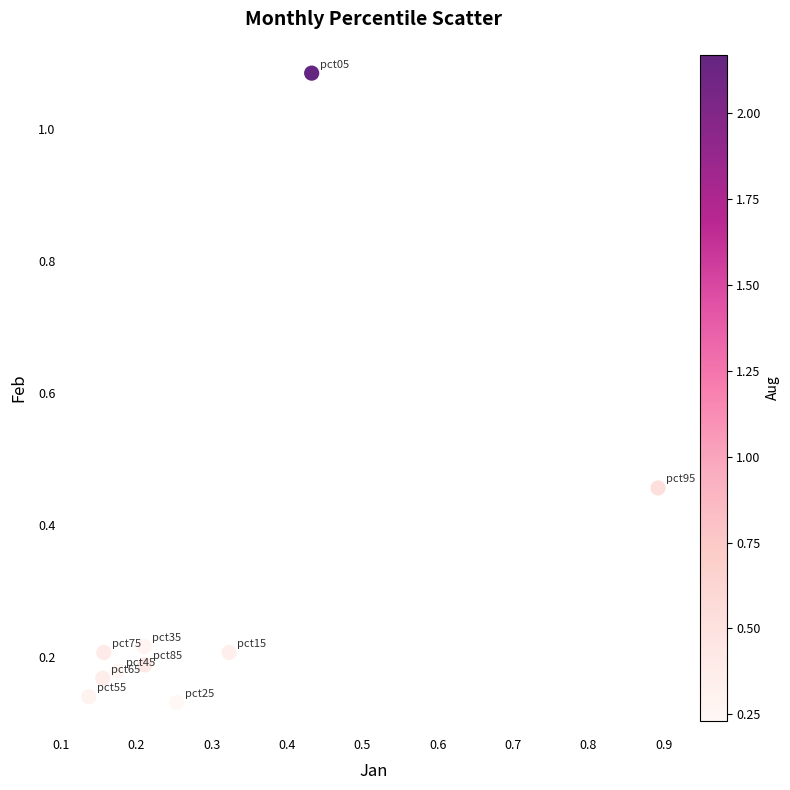

What is the average X value?

0.3